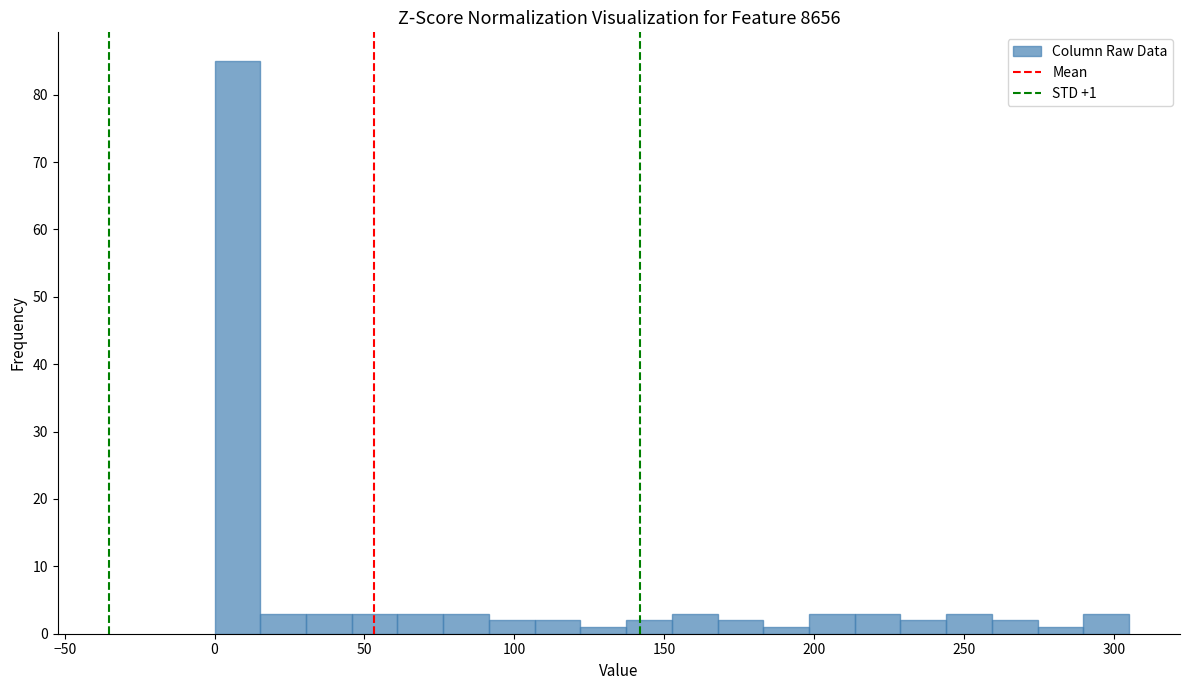

Read against the x-axis, roughly where is the centre of the tallest bar?

10